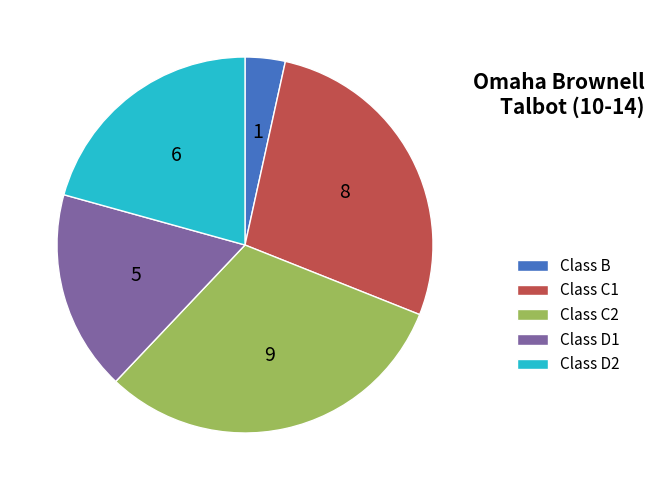

Does any single category account for the majority?

No